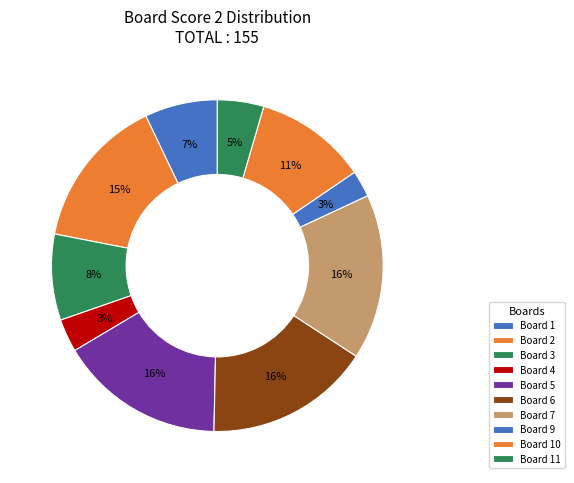

Which category has the biggest portion of the pie?

5